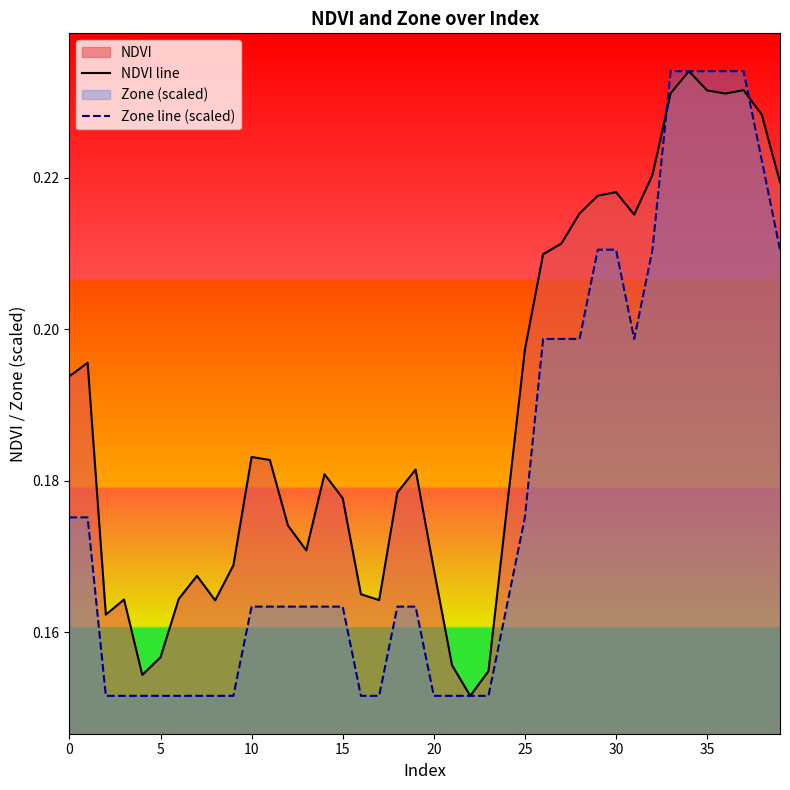

Which series has the largest total across all categories?

NDVI line